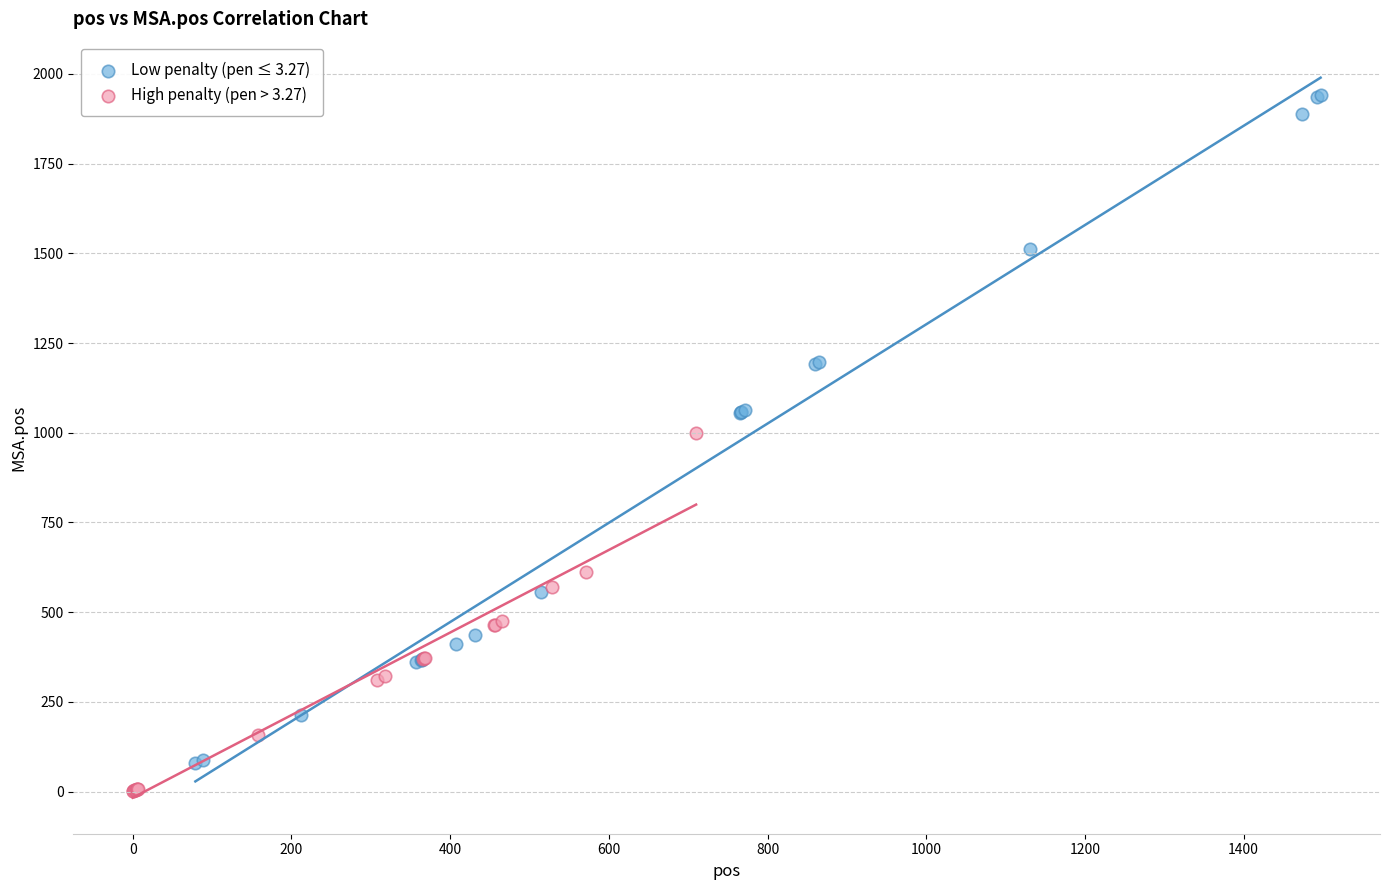

Which series reaches the minimum Y coordinate?

High penalty (pen > 3.27)